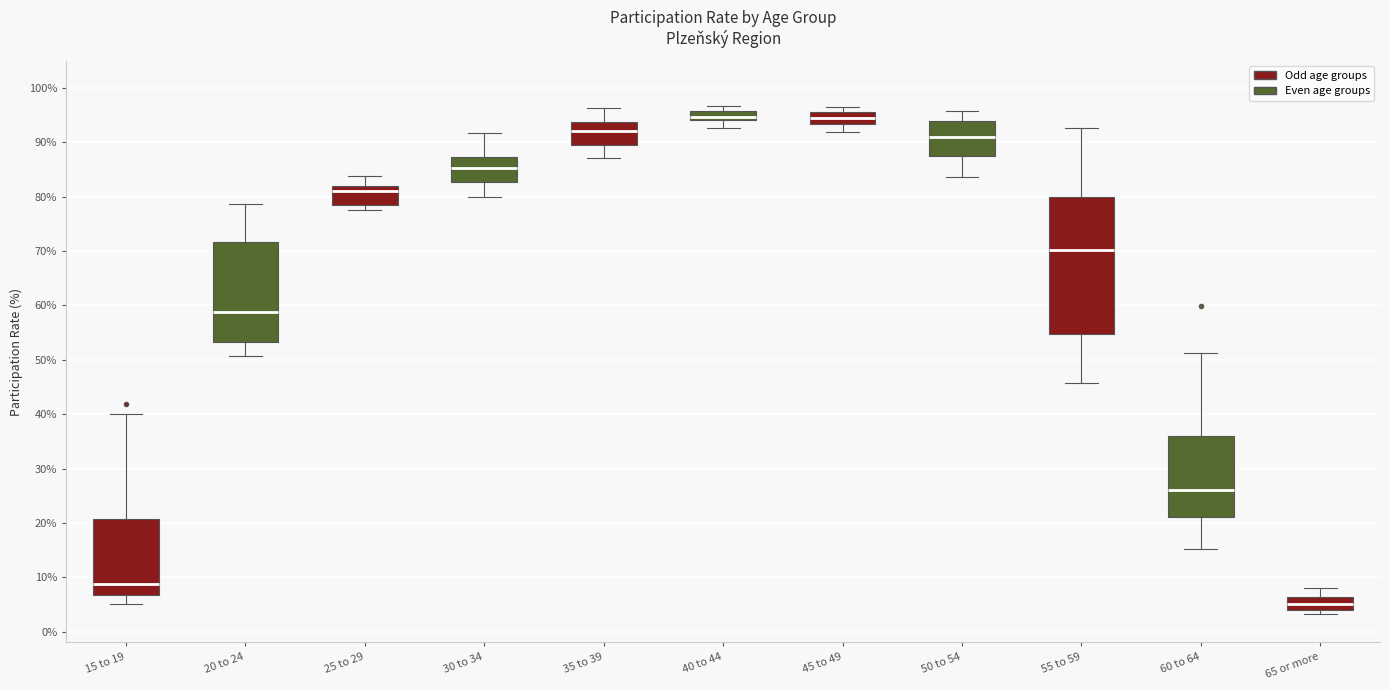

Which box's median line is the lowest?

65 or more